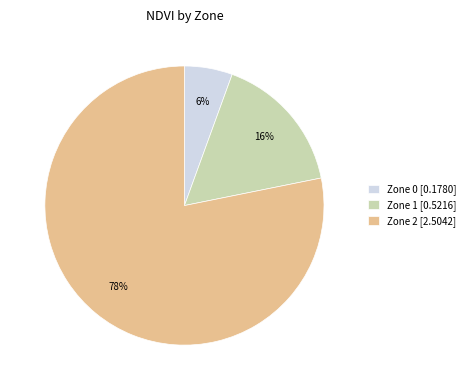

Is the sum of Zone 1 [0.5216] and Zone 0 [0.1780] greater than half?

No